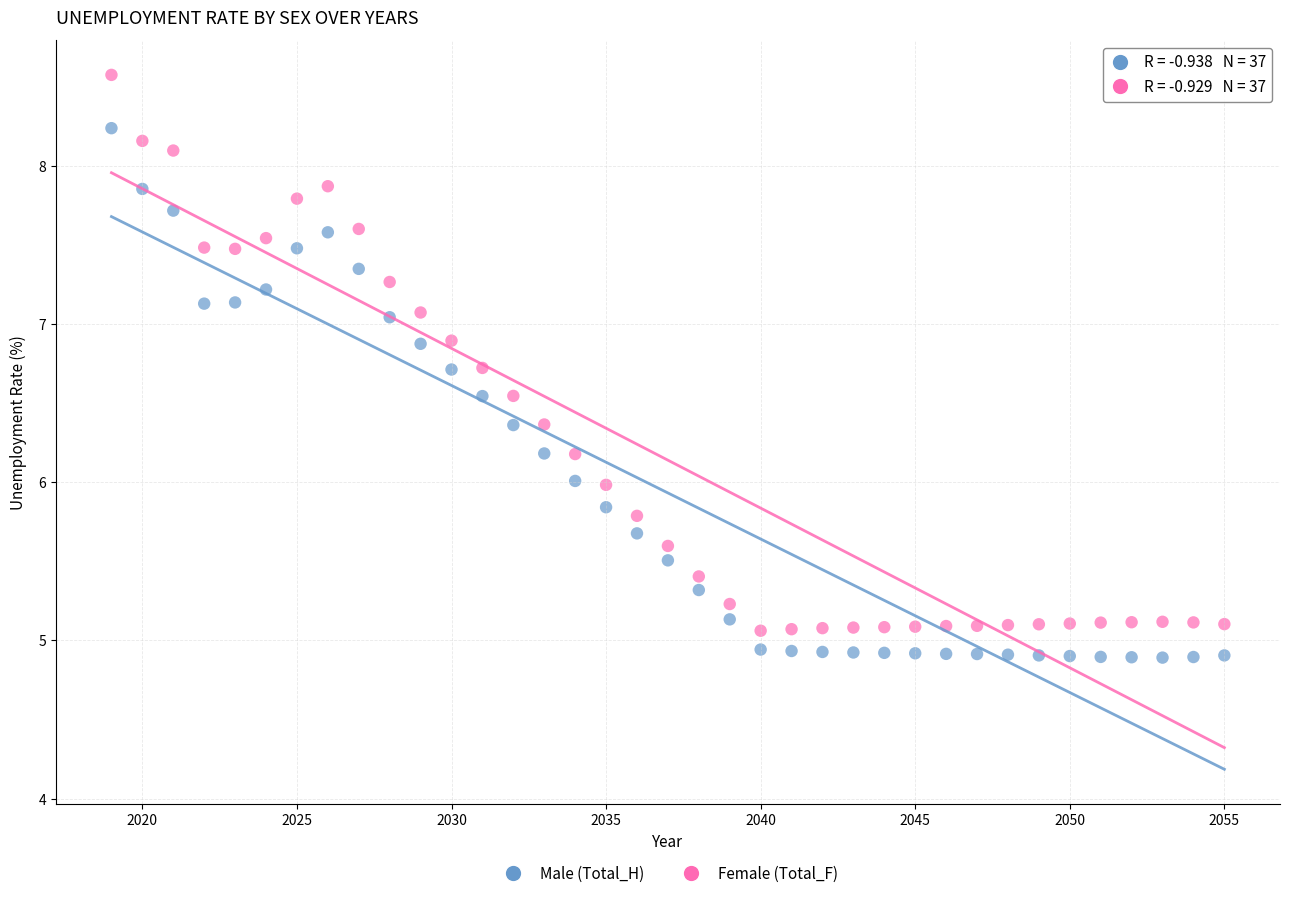

Across all data points, what is the range of X values (max minus min)?

36.0